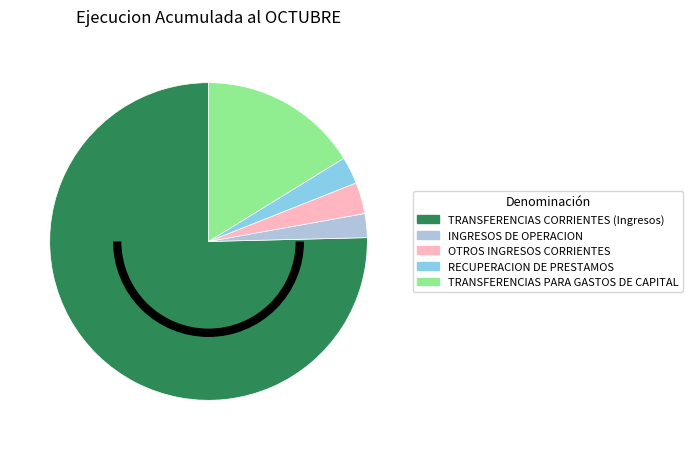

Which slice is the largest?

TRANSFERENCIAS CORRIENTES (Ingresos)